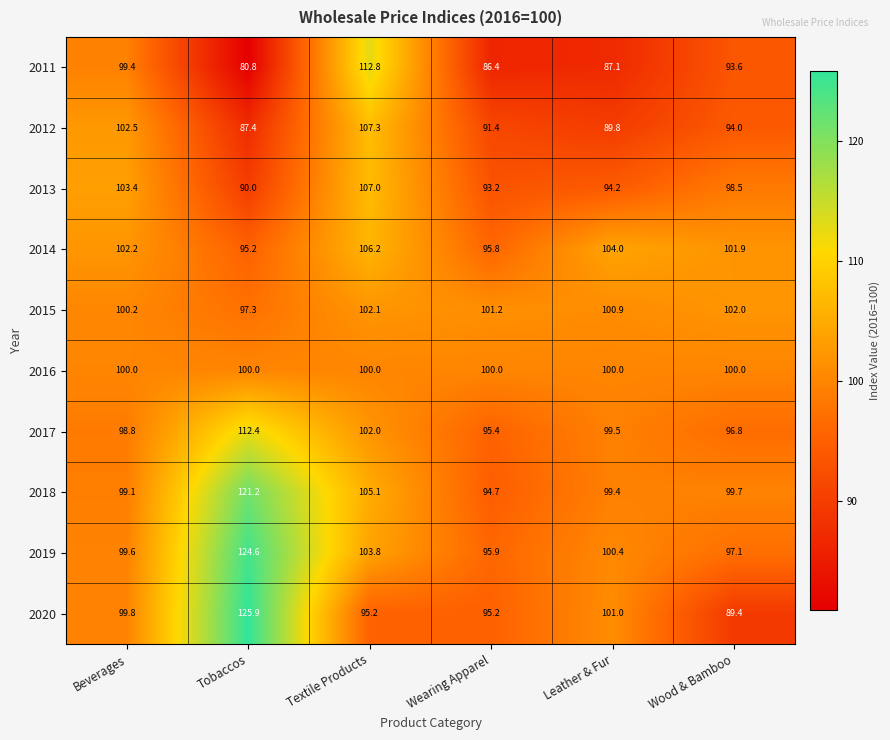

Count the number of categories in the chart.

6